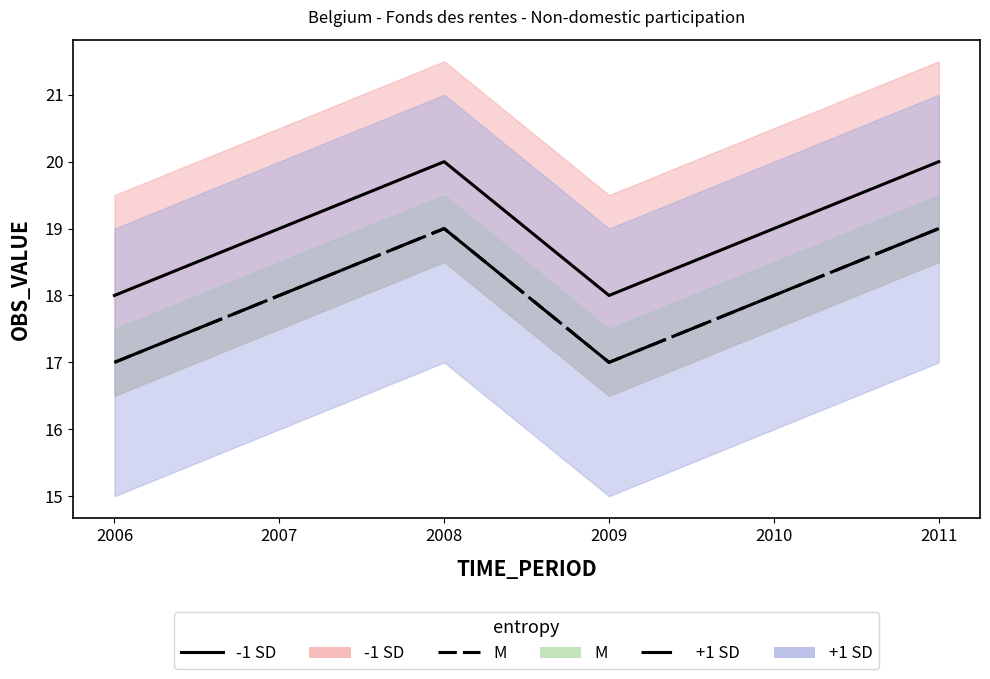

Reading right to left, what are all the values shown in this chart?

-1 SD: 20	19	18	20	19	18
M: 19	18	17	19	18	17
+1 SD: 19	18	17	19	18	17